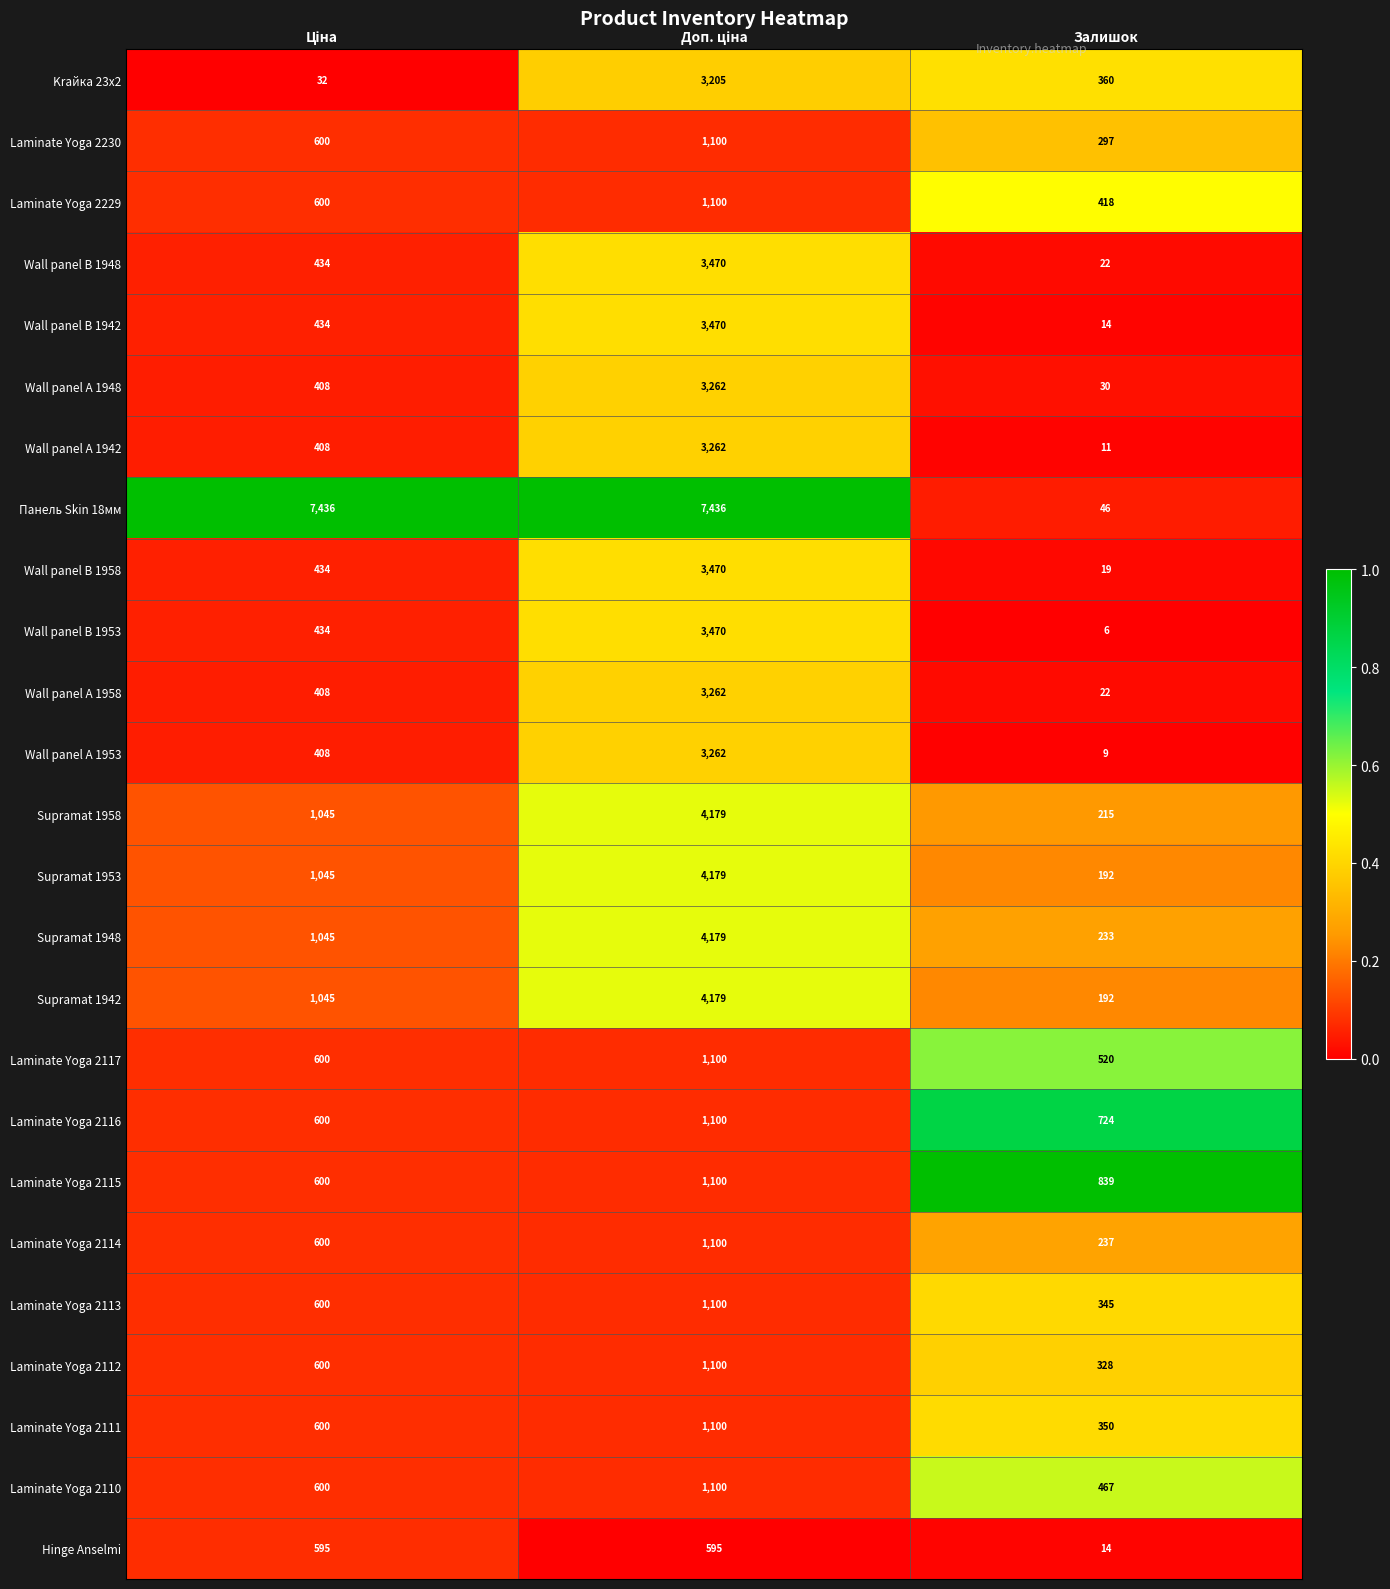

True or false: Laminate Yoga 2113 has a value of 81 at Залишок.

False